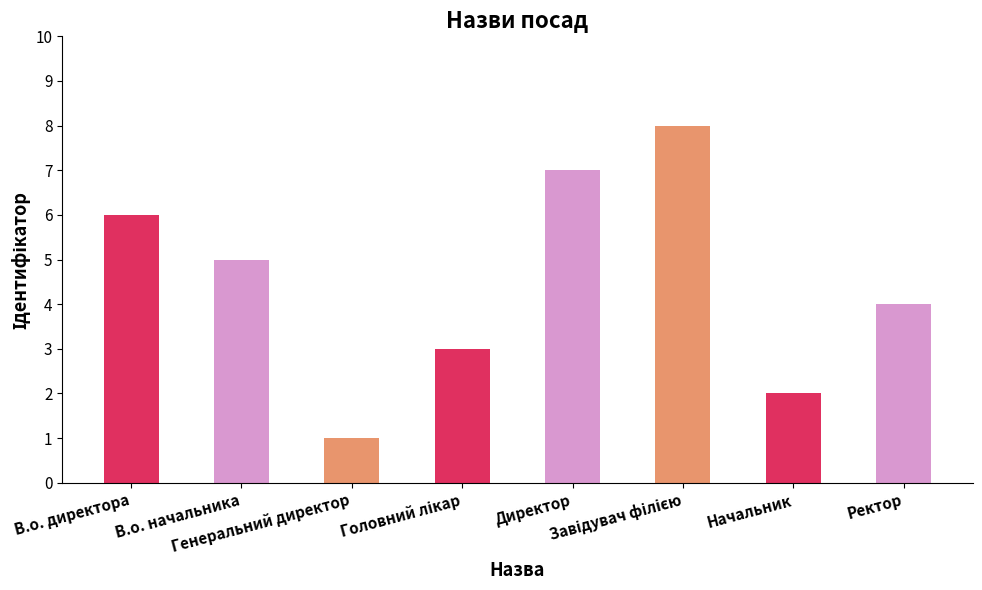

What is the difference between the second highest and second lowest values?

5